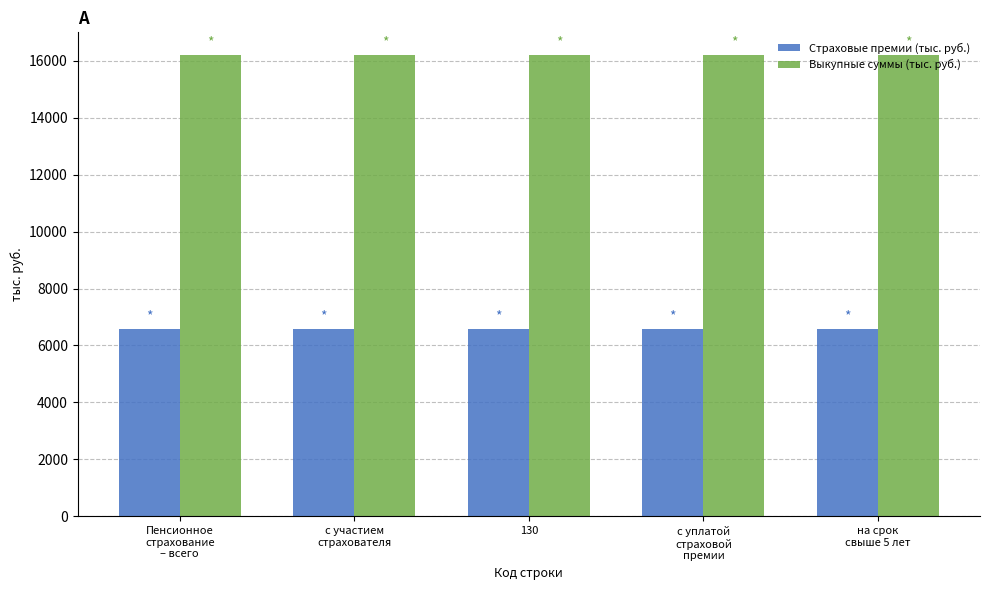

Count the number of categories in the chart.

5